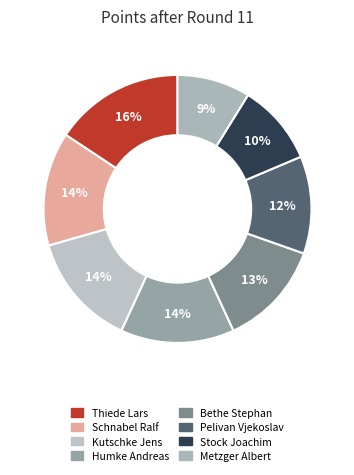

What percentage is NOT represented by Pelivan Vjekoslav?

88.2%